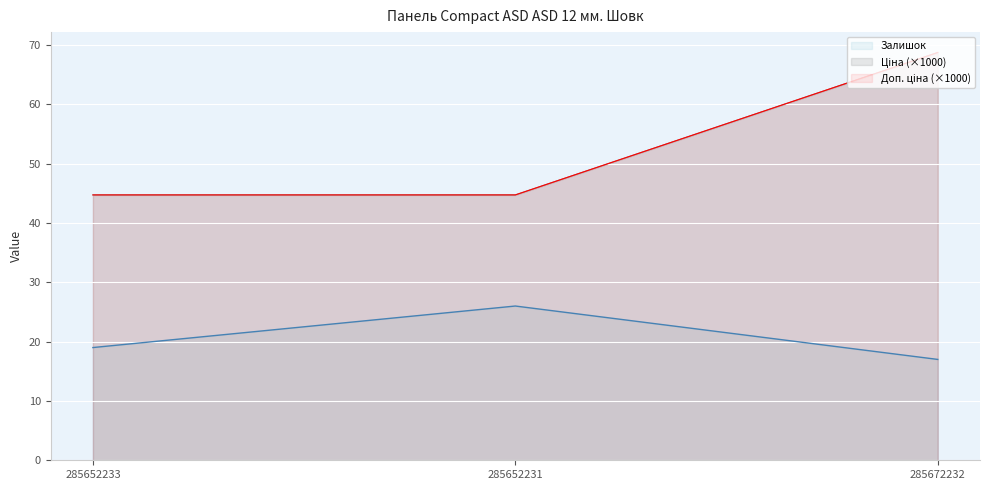

What is the approximate value of Залишок at 285672232?

17.0